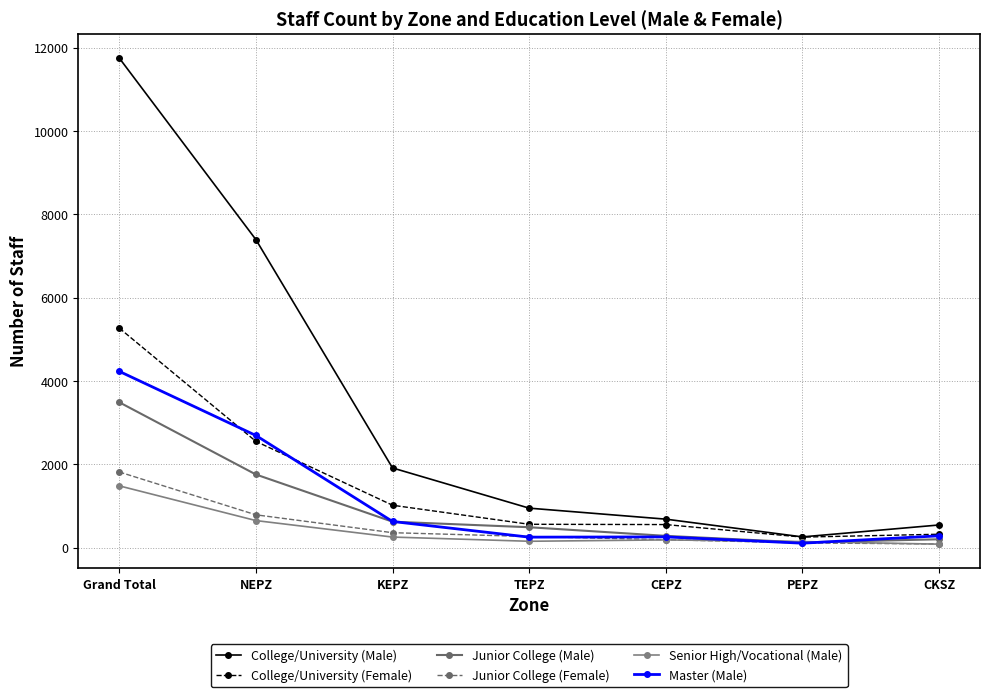

Which series has the largest range (max minus min)?

College/University (Male)